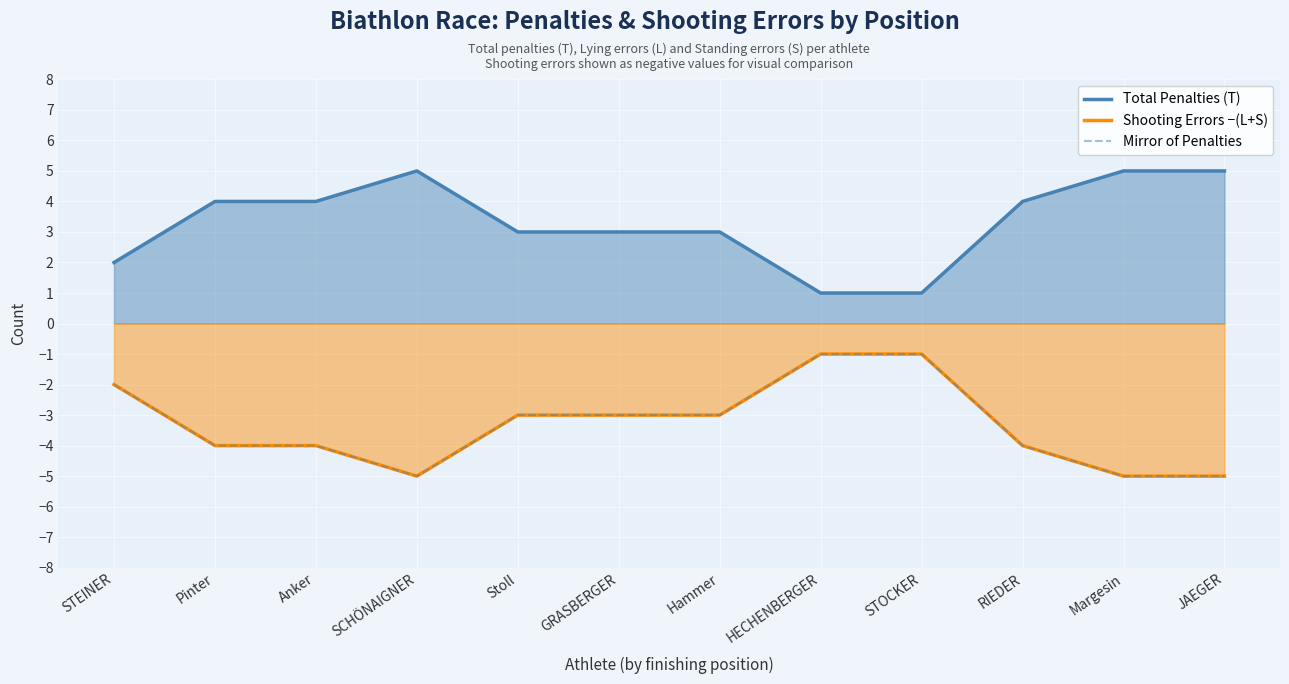

How many distinct data groups are displayed?

3